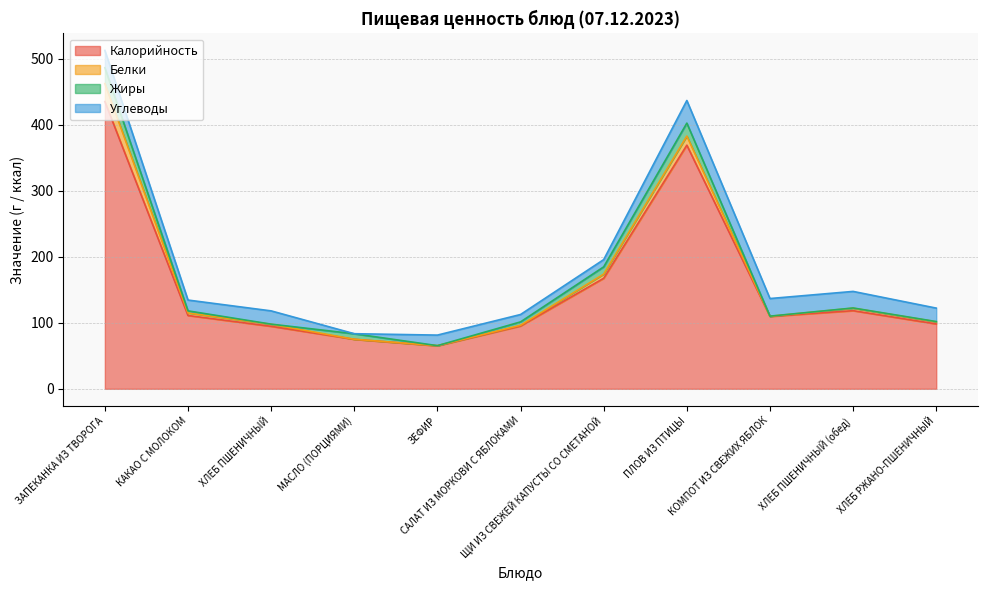

What is the approximate value of Жиры at ЗАПЕКАНКА ИЗ ТВОРОГА?

24.1